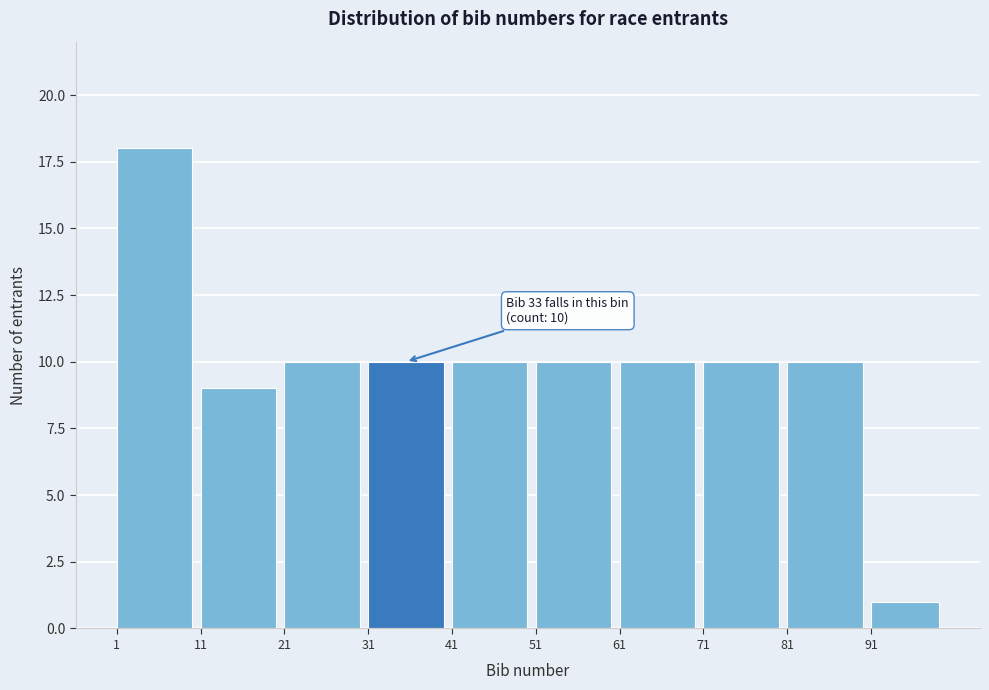

Which range on the x-axis has the tallest bar?

1 to 11